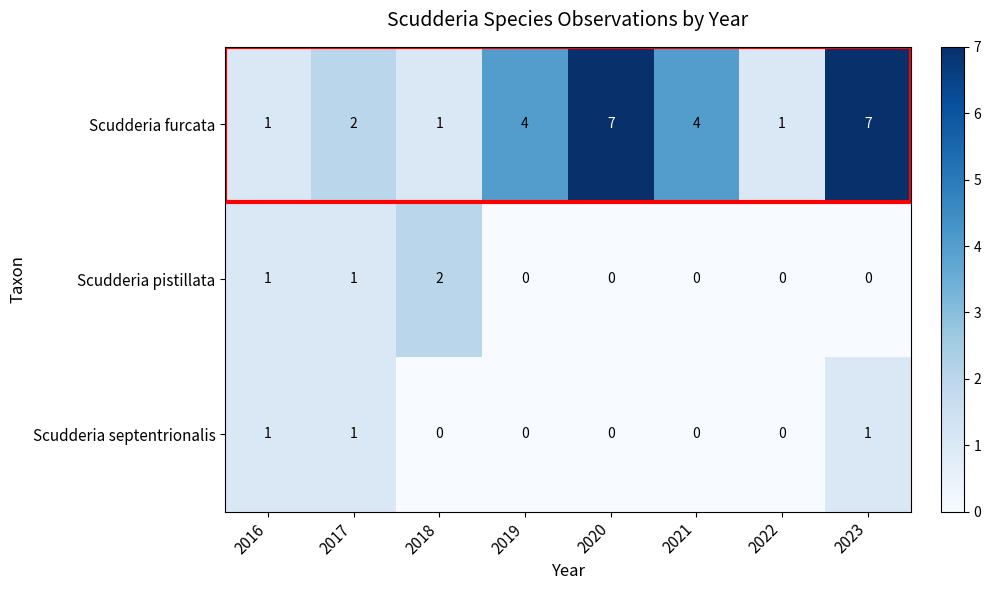

Rank the series by their maximum value, from lowest to highest.

Scudderia septentrionalis, Scudderia pistillata, Scudderia furcata